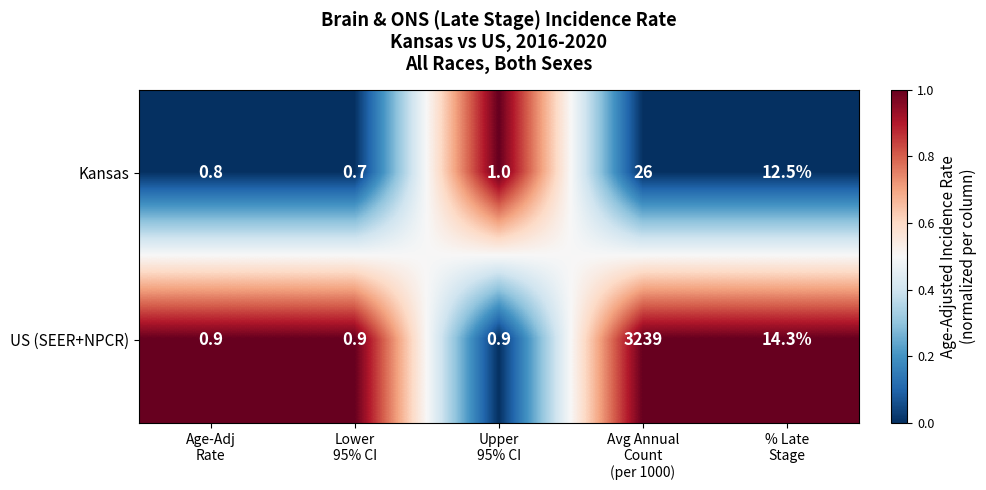

Which series has the largest range (max minus min)?

US (SEER+NPCR)